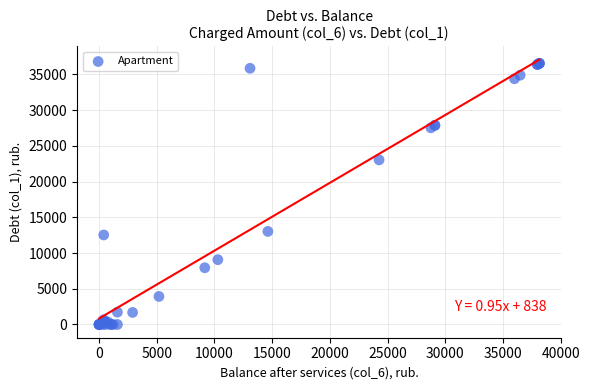

What Y value in the scatter plot is closest to 18277?

23043.6